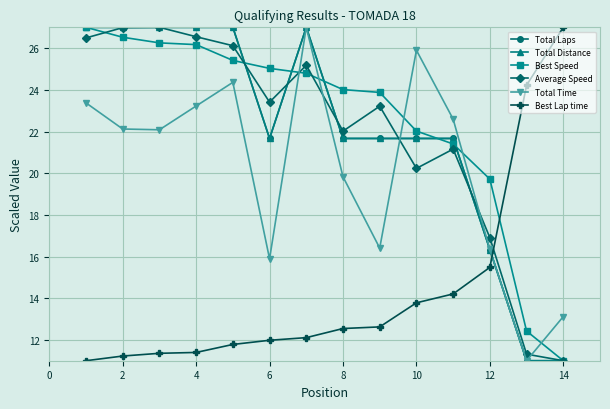

What is the value of the Total Time point at the 5th from the left?

24.4